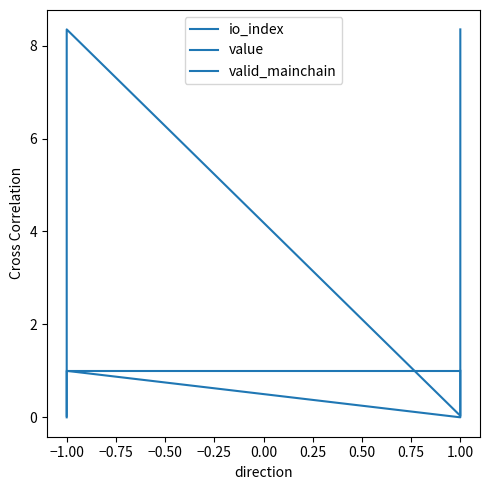

Count the number of data series in this chart.

3